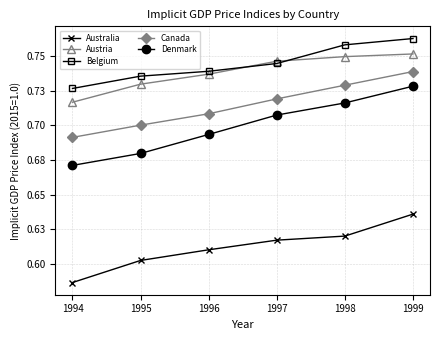

How many intersections are there between Austria and Belgium?

2